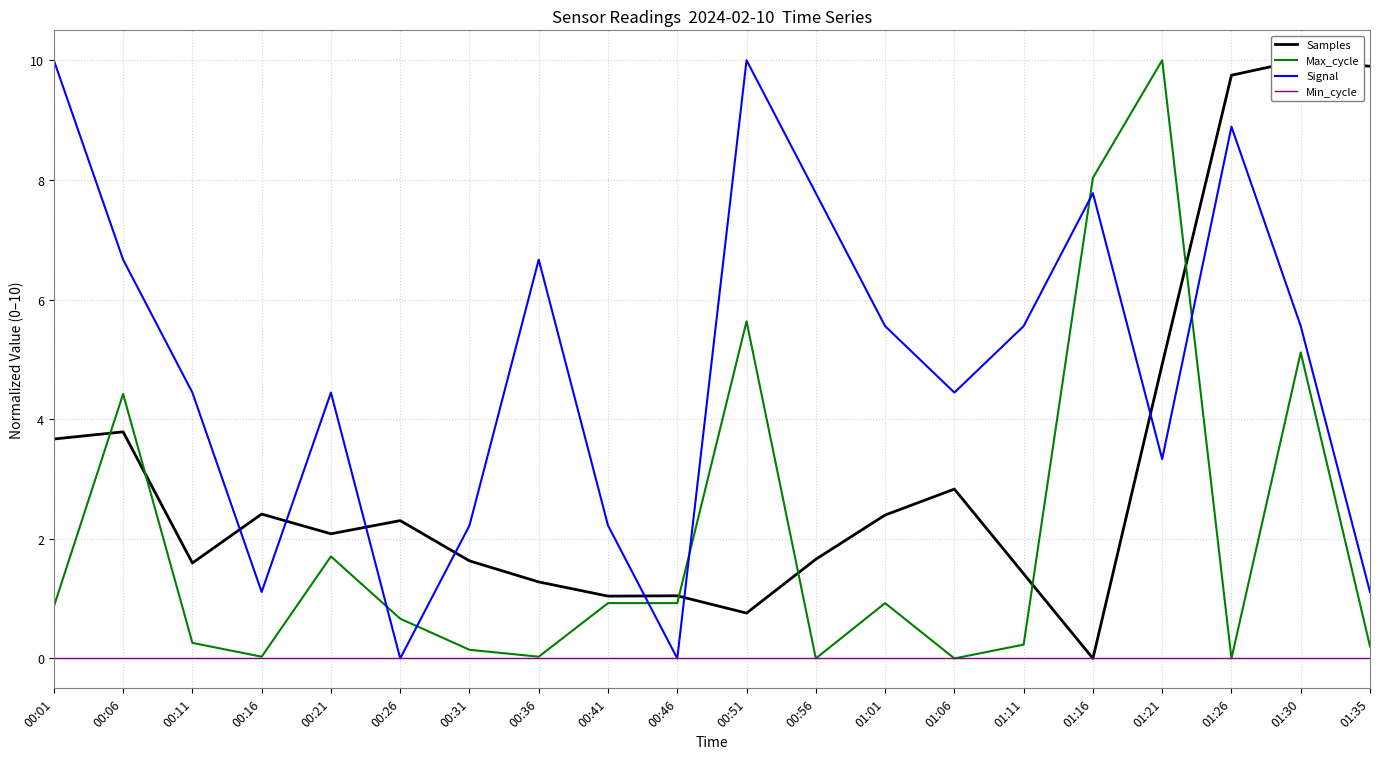

Which label corresponds to the smallest value in the chart?

01:16